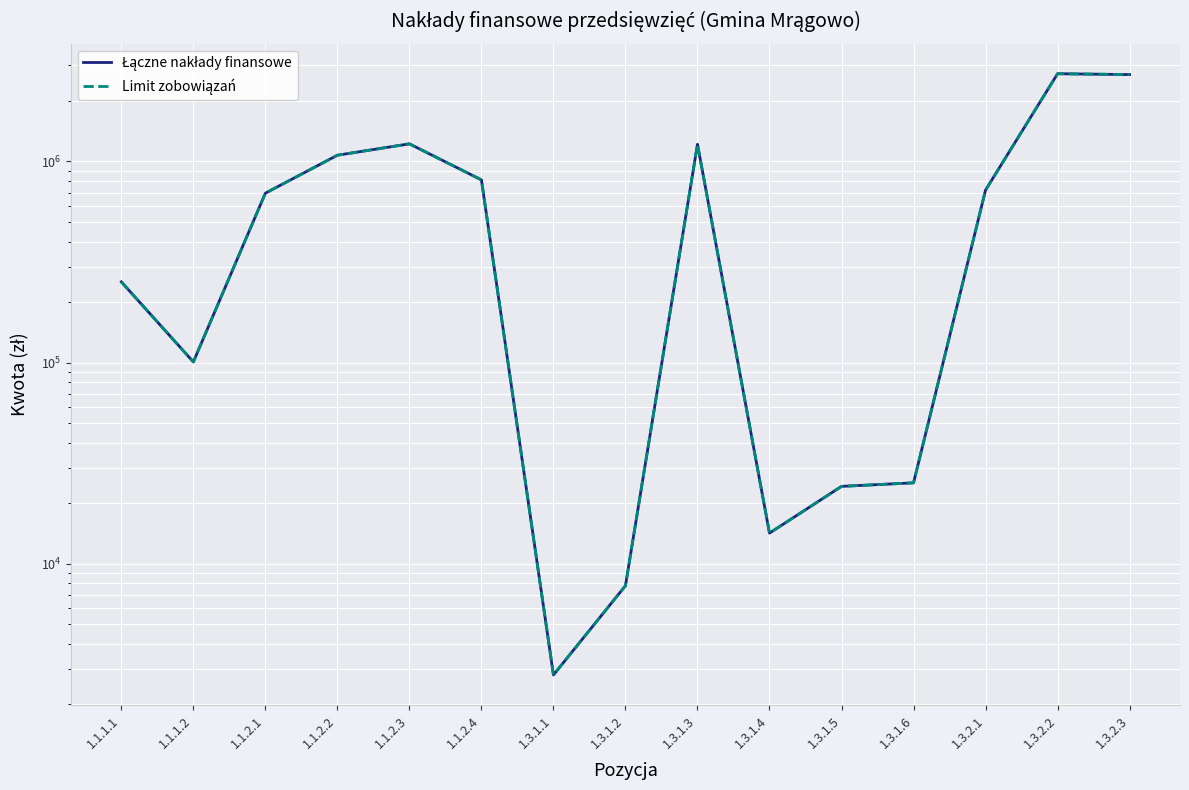

What is the difference between the maximum and minimum values in the Łączne nakłady finansowe series?

2727200.0